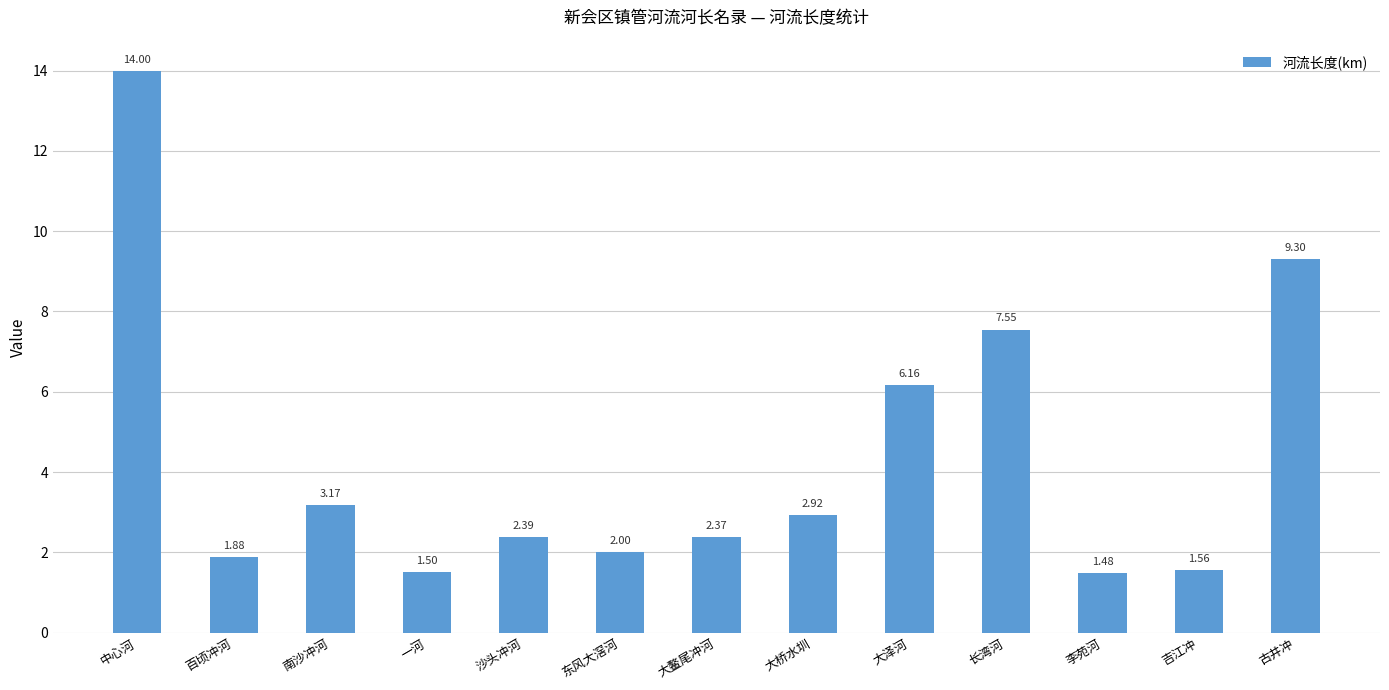

Rank the categories by value from lowest to highest.

李苑河, 一河, 吉江冲, 百顷冲河, 东风大滘河, 大鳌尾冲河, 沙头冲河, 大桥水圳, 南沙冲河, 大泽河, 长湾河, 古井冲, 中心河